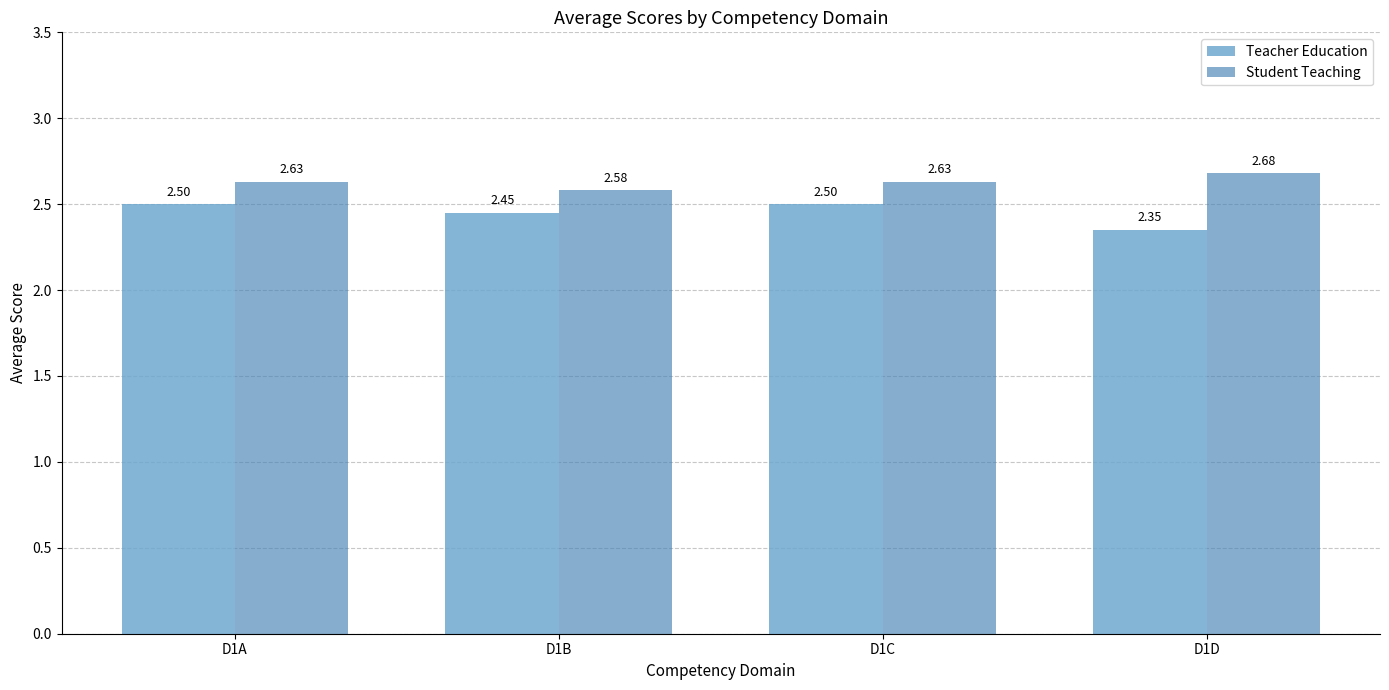

What is the sum of all Teacher Education values?

9.8